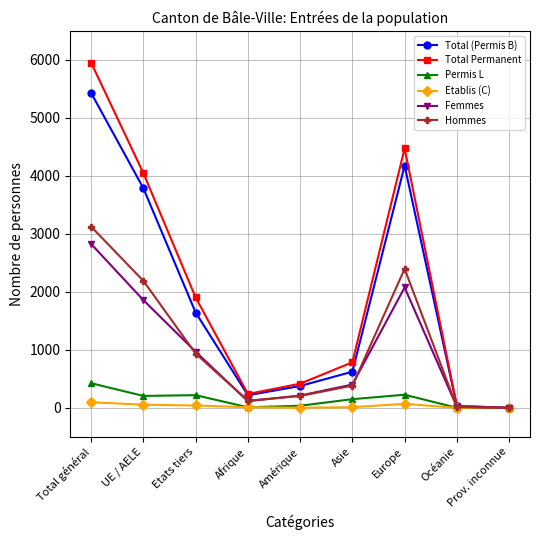

The value of Etablis (C) at Afrique is 11. True or false?

True